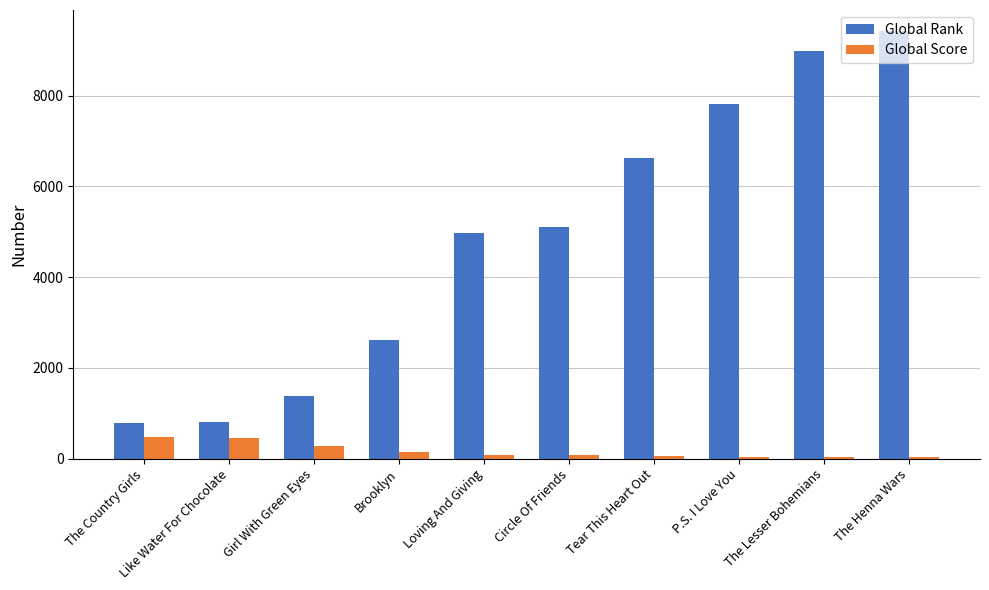

Which series changed the most between Like Water For Chocolate and P.S. I Love You?

Global Rank